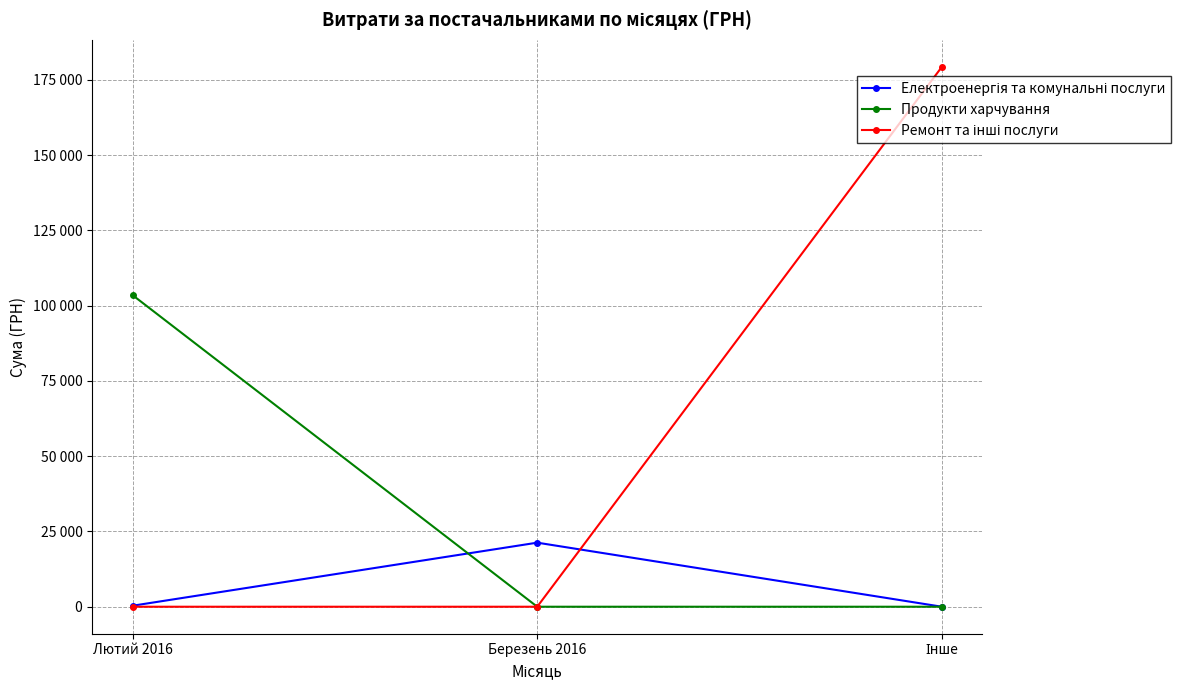

The value of Електроенергія та комунальні послуги at Інше is 0.0. True or false?

True